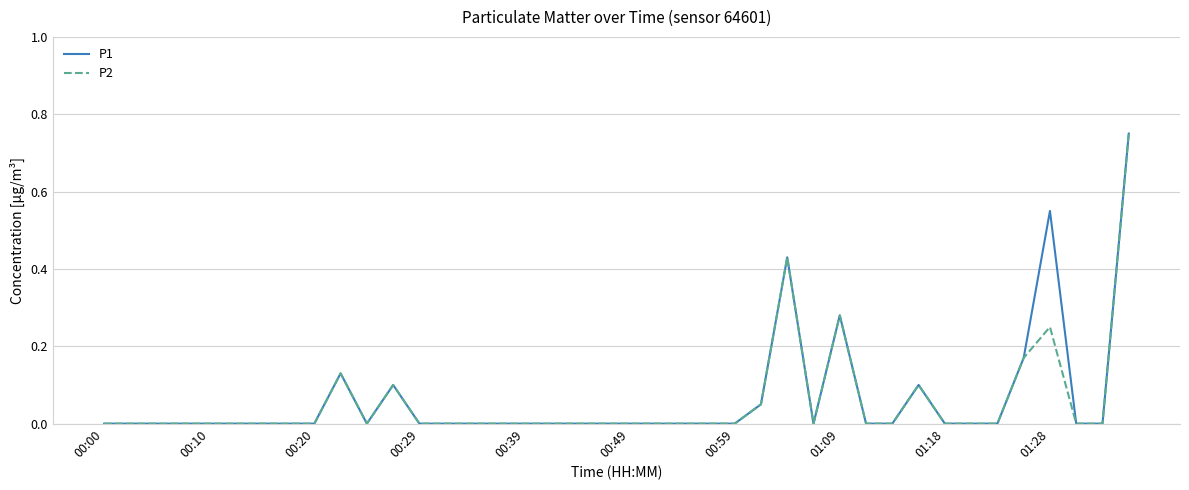

Which series has the largest range (max minus min)?

P1